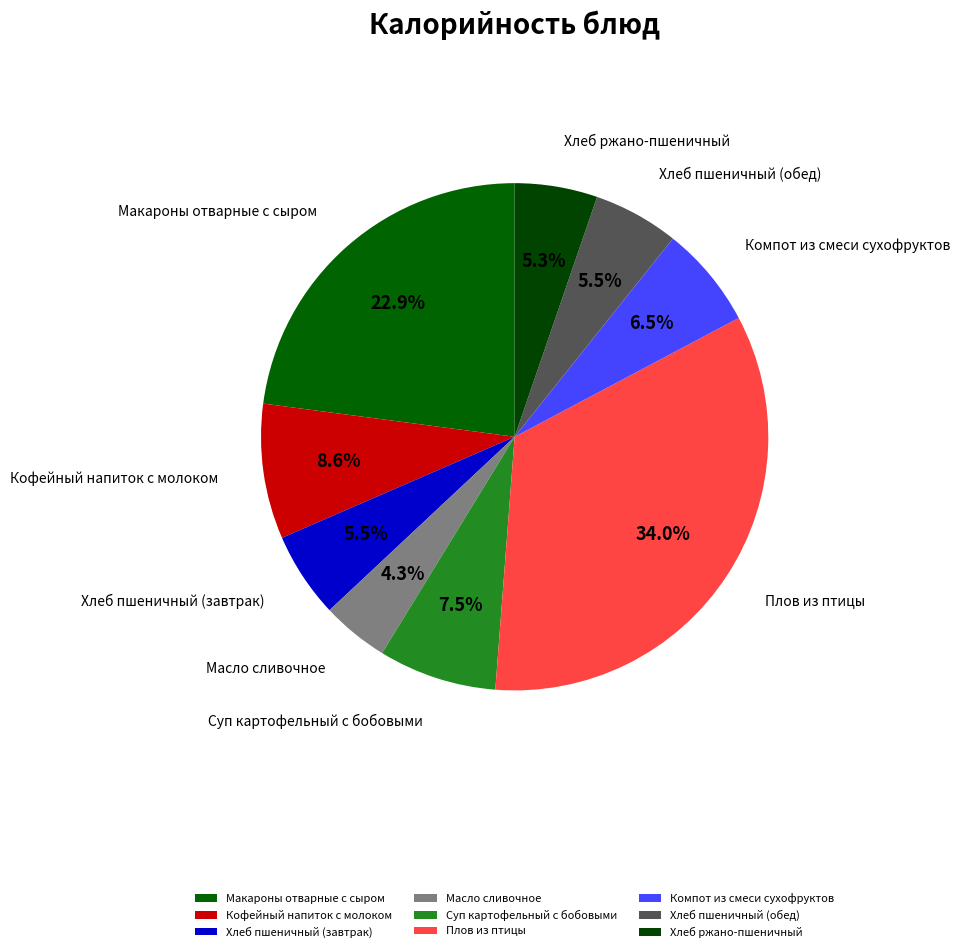

Does any single category account for the majority?

No